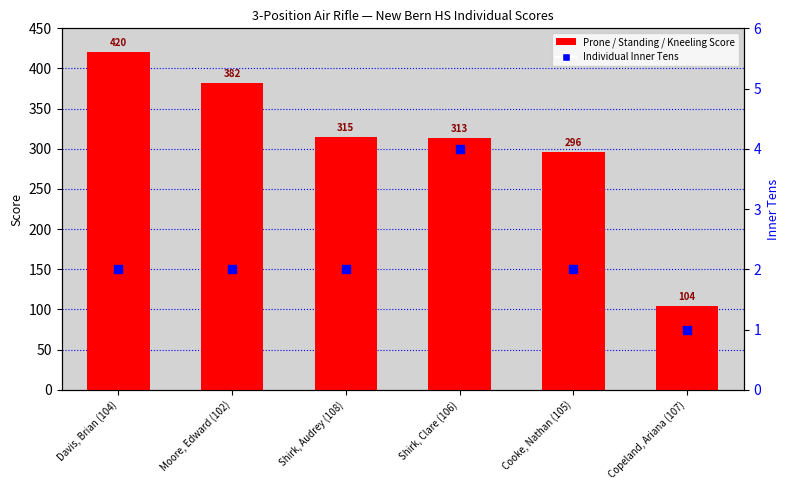

Is the value of Inner Tens at Shirk, Audrey (108) greater than the value of Standing Score at Moore, Edward (102)?

No